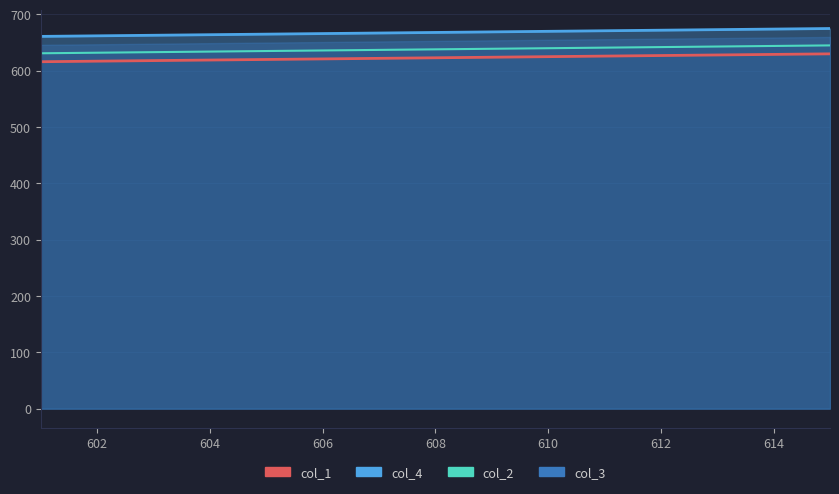

The col_1 series shows 617 at 602. True or false?

True